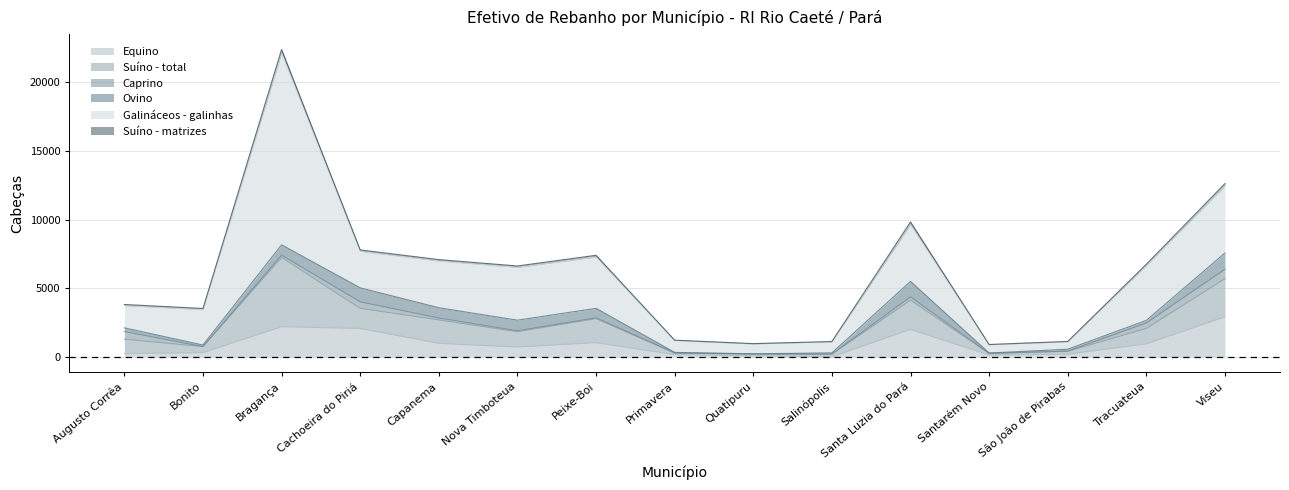

Reading left to right, list all the values displayed in this chart.

Equino: Augusto Corrêa=240	Bonito=319	Bragança=2207	Cachoeira do Piriá=2074	Capanema=992	Nova Timboteua=725	Peixe-Boi=1039	Primavera=170	Quatipuru=75	Salinópolis=13	Santa Luzia do Pará=2008	Santarém Novo=142	São João de Pirabas=199	Tracuateua=955	Viseu=2925
Suíno - total: Augusto Corrêa=1050	Bonito=435	Bragança=5039	Cachoeira do Piriá=1467	Capanema=1705	Nova Timboteua=1109	Peixe-Boi=1748	Primavera=110	Quatipuru=131	Salinópolis=191	Santa Luzia do Pará=2130	Santarém Novo=118	São João de Pirabas=213	Tracuateua=1124	Viseu=2772
Caprino: Augusto Corrêa=559	Bonito=0	Bragança=168	Cachoeira do Piriá=472	Capanema=140	Nova Timboteua=73	Peixe-Boi=65	Primavera=16	Quatipuru=14	Salinópolis=0	Santa Luzia do Pará=243	Santarém Novo=1	São João de Pirabas=13	Tracuateua=395	Viseu=689
Ovino: Augusto Corrêa=267	Bonito=113	Bragança=752	Cachoeira do Piriá=1020	Capanema=746	Nova Timboteua=771	Peixe-Boi=687	Primavera=34	Quatipuru=6	Salinópolis=90	Santa Luzia do Pará=1119	Santarém Novo=24	São João de Pirabas=136	Tracuateua=187	Viseu=1185
Galináceos - galinhas: Augusto Corrêa=1625	Bonito=2585	Bragança=13950	Cachoeira do Piriá=2662	Capanema=3410	Nova Timboteua=3850	Peixe-Boi=3740	Primavera=870	Quatipuru=720	Salinópolis=810	Santa Luzia do Pará=4125	Santarém Novo=605	São João de Pirabas=550	Tracuateua=4000	Viseu=4888
Suíno - matrizes: Augusto Corrêa=79	Bonito=76	Bragança=281	Cachoeira do Piriá=100	Capanema=96	Nova Timboteua=97	Peixe-Boi=125	Primavera=20	Quatipuru=23	Salinópolis=16	Santa Luzia do Pará=209	Santarém Novo=15	São João de Pirabas=16	Tracuateua=92	Viseu=170